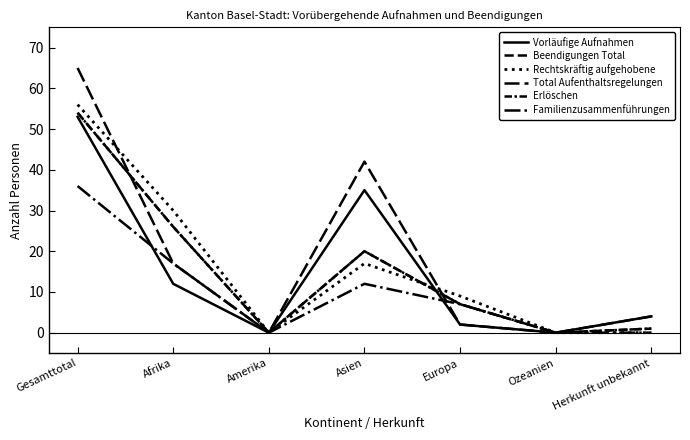

At which label does Beendigungen Total first exceed 7?

Gesamttotal